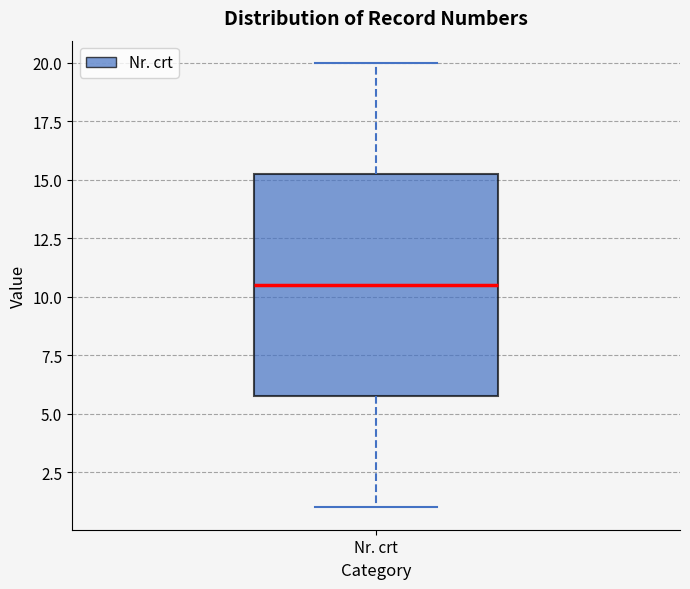

Transcribe this box plot: give where the median line is, the range the box spans, and where the two whiskers end, as read against the y-axis. The values are not printed on the chart, so give them approximately, as read against the axis.

median 10.5, box 6.0 to 15.5, whiskers 1.0 to 20.0